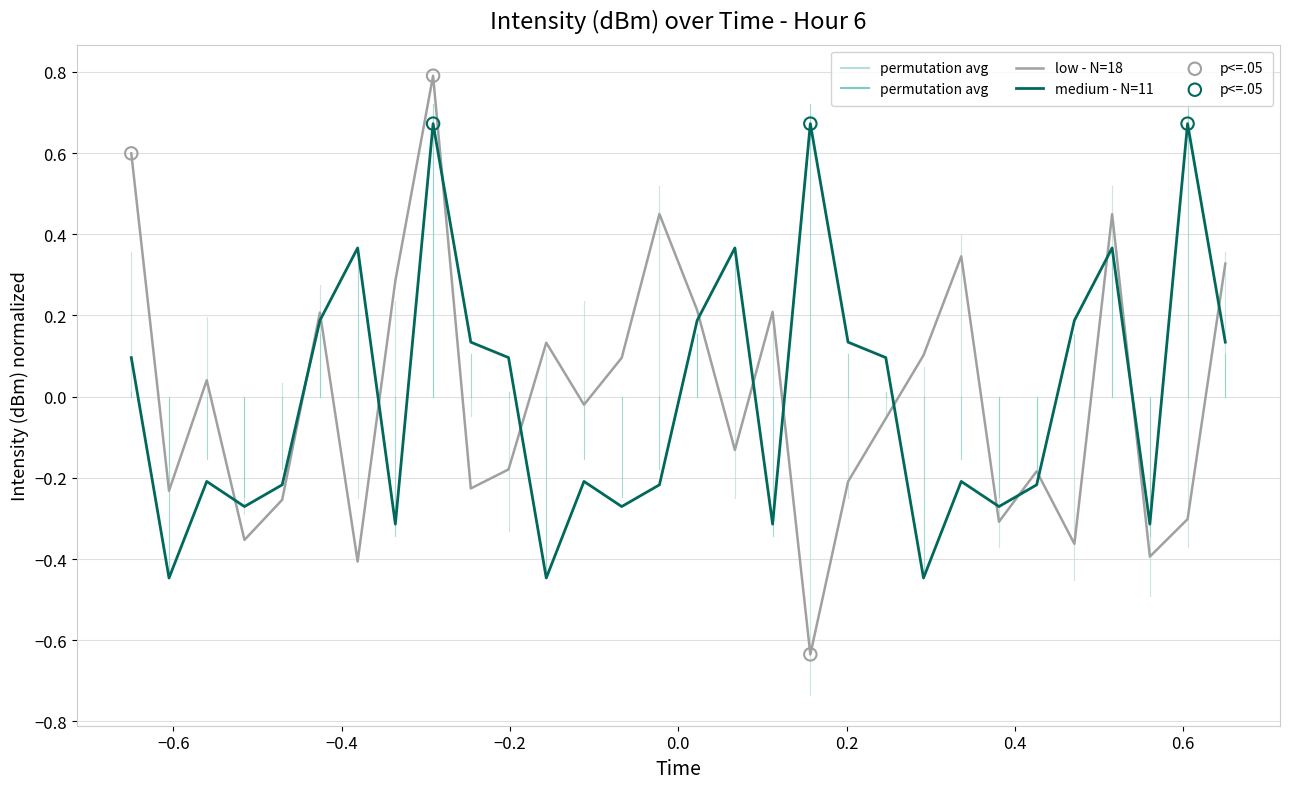

Which series has the widest spread of values?

low - N=18